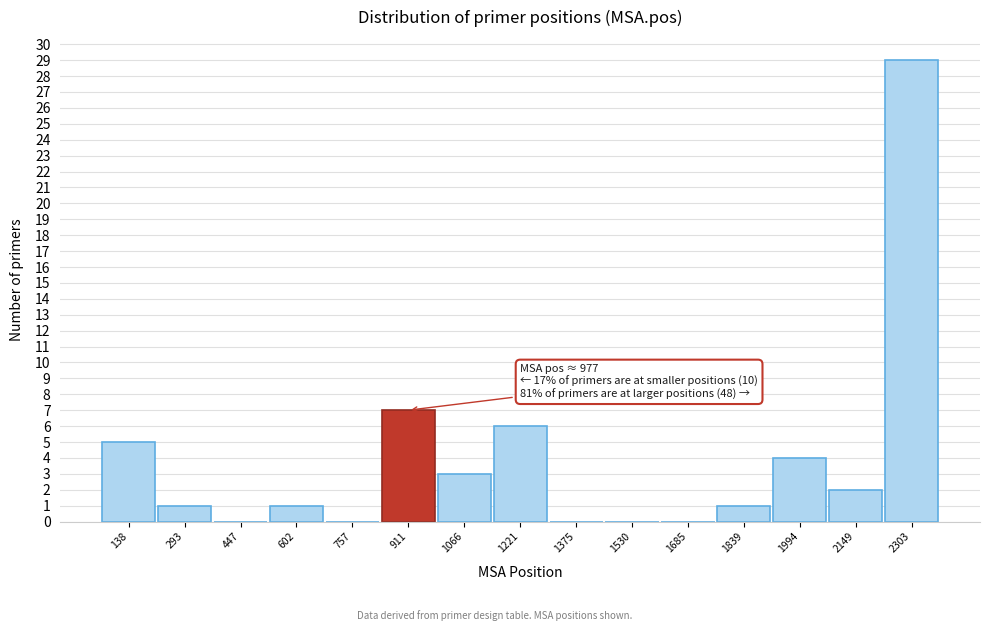

Which range on the x-axis has the tallest bar?

2220 to 2380